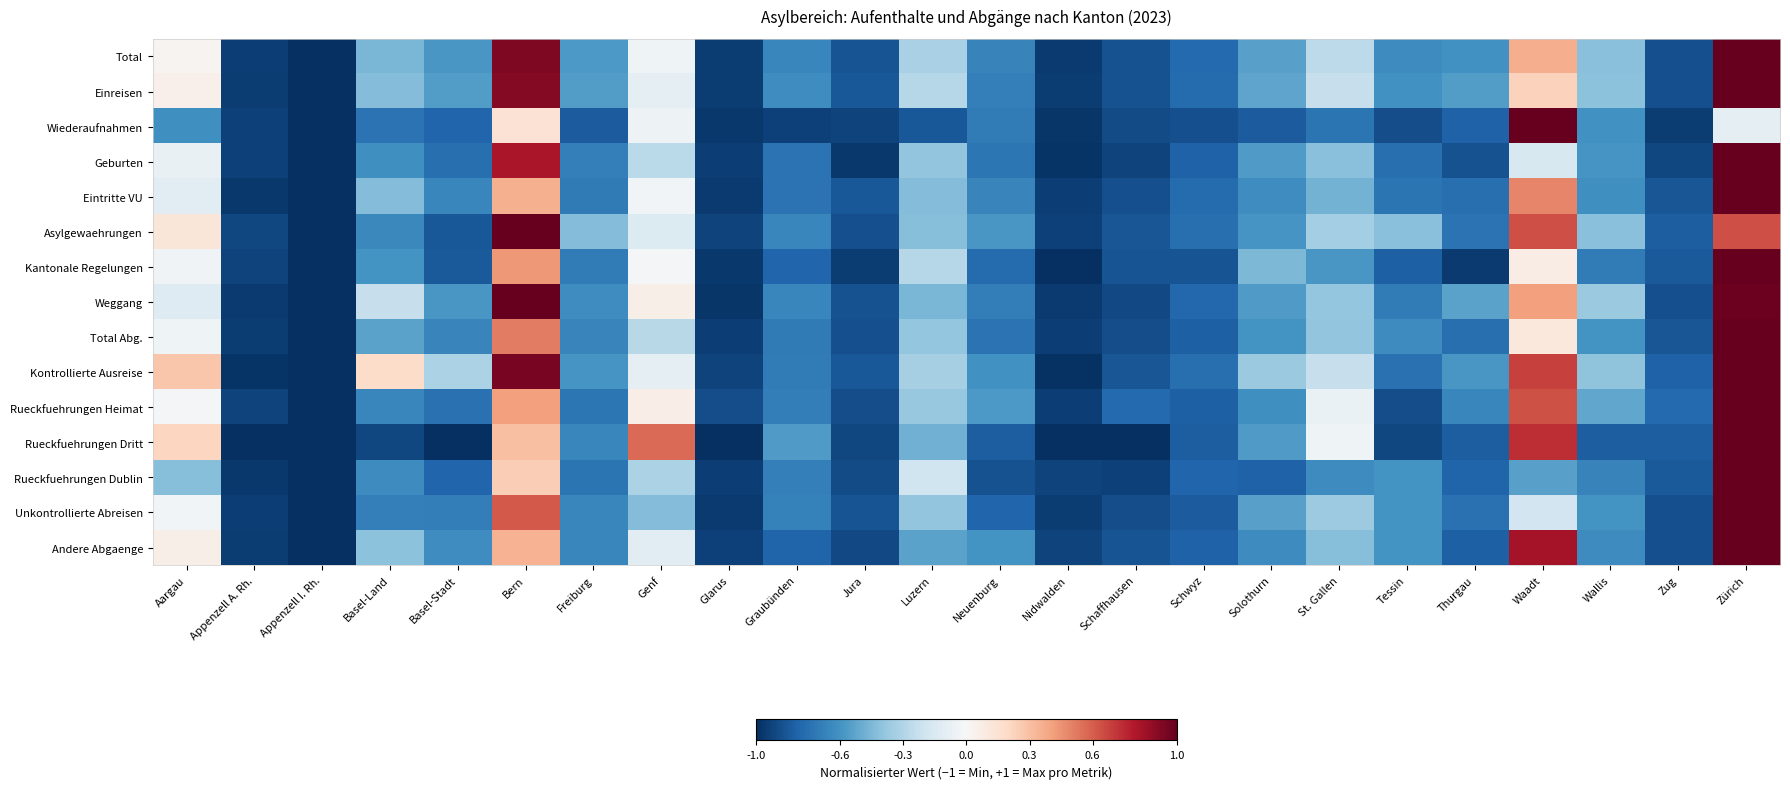

Reading right to left, transcribe all the data shown in this chart.

Total: Zürich=1.0	Zug=-0.9	Wallis=-0.4	Waadt=0.4	Thurgau=-0.6	Tessin=-0.6	St. Gallen=-0.3	Solothurn=-0.5	Schwyz=-0.8	Schaffhausen=-0.9	Nidwalden=-1.0	Neuenburg=-0.7	Luzern=-0.3	Jura=-0.9	Graubünden=-0.7	Glarus=-0.9	Genf=-0.0	Freiburg=-0.6	Bern=0.9	Basel-Stadt=-0.6	Basel-Land=-0.5	Appenzell I. Rh.=-1.0	Appenzell A. Rh.=-0.9	Aargau=0.0
Einreisen: Zürich=1.0	Zug=-0.9	Wallis=-0.4	Waadt=0.2	Thurgau=-0.6	Tessin=-0.6	St. Gallen=-0.2	Solothurn=-0.5	Schwyz=-0.8	Schaffhausen=-0.9	Nidwalden=-1.0	Neuenburg=-0.7	Luzern=-0.3	Jura=-0.8	Graubünden=-0.6	Glarus=-0.9	Genf=-0.1	Freiburg=-0.6	Bern=0.9	Basel-Stadt=-0.6	Basel-Land=-0.4	Appenzell I. Rh.=-1.0	Appenzell A. Rh.=-1.0	Aargau=0.1
Wiederaufnahmen: Zürich=-0.1	Zug=-1.0	Wallis=-0.6	Waadt=1.0	Thurgau=-0.8	Tessin=-0.9	St. Gallen=-0.7	Solothurn=-0.8	Schwyz=-0.9	Schaffhausen=-0.9	Nidwalden=-1.0	Neuenburg=-0.7	Luzern=-0.8	Jura=-0.9	Graubünden=-0.9	Glarus=-1.0	Genf=-0.1	Freiburg=-0.8	Bern=0.1	Basel-Stadt=-0.8	Basel-Land=-0.7	Appenzell I. Rh.=-1.0	Appenzell A. Rh.=-0.9	Aargau=-0.6
Geburten: Zürich=1.0	Zug=-0.9	Wallis=-0.6	Waadt=-0.2	Thurgau=-0.9	Tessin=-0.8	St. Gallen=-0.4	Solothurn=-0.6	Schwyz=-0.8	Schaffhausen=-0.9	Nidwalden=-1.0	Neuenburg=-0.7	Luzern=-0.4	Jura=-1.0	Graubünden=-0.7	Glarus=-0.9	Genf=-0.3	Freiburg=-0.7	Bern=0.8	Basel-Stadt=-0.8	Basel-Land=-0.6	Appenzell I. Rh.=-1.0	Appenzell A. Rh.=-0.9	Aargau=-0.1
Eintritte VU: Zürich=1.0	Zug=-0.9	Wallis=-0.6	Waadt=0.5	Thurgau=-0.8	Tessin=-0.7	St. Gallen=-0.5	Solothurn=-0.6	Schwyz=-0.8	Schaffhausen=-0.9	Nidwalden=-0.9	Neuenburg=-0.7	Luzern=-0.4	Jura=-0.8	Graubünden=-0.7	Glarus=-1.0	Genf=-0.0	Freiburg=-0.7	Bern=0.4	Basel-Stadt=-0.7	Basel-Land=-0.4	Appenzell I. Rh.=-1.0	Appenzell A. Rh.=-1.0	Aargau=-0.1
Asylgewaehrungen: Zürich=0.6	Zug=-0.8	Wallis=-0.4	Waadt=0.6	Thurgau=-0.7	Tessin=-0.4	St. Gallen=-0.3	Solothurn=-0.6	Schwyz=-0.8	Schaffhausen=-0.9	Nidwalden=-0.9	Neuenburg=-0.6	Luzern=-0.4	Jura=-0.9	Graubünden=-0.7	Glarus=-0.9	Genf=-0.1	Freiburg=-0.4	Bern=1.0	Basel-Stadt=-0.9	Basel-Land=-0.6	Appenzell I. Rh.=-1.0	Appenzell A. Rh.=-0.9	Aargau=0.1
Kantonale Regelungen: Zürich=1.0	Zug=-0.8	Wallis=-0.7	Waadt=0.1	Thurgau=-1.0	Tessin=-0.8	St. Gallen=-0.6	Solothurn=-0.4	Schwyz=-0.9	Schaffhausen=-0.9	Nidwalden=-1.0	Neuenburg=-0.8	Luzern=-0.3	Jura=-1.0	Graubünden=-0.8	Glarus=-1.0	Genf=-0.0	Freiburg=-0.7	Bern=0.4	Basel-Stadt=-0.8	Basel-Land=-0.6	Appenzell I. Rh.=-1.0	Appenzell A. Rh.=-0.9	Aargau=-0.0
Weggang: Zürich=1.0	Zug=-0.9	Wallis=-0.4	Waadt=0.4	Thurgau=-0.5	Tessin=-0.7	St. Gallen=-0.4	Solothurn=-0.6	Schwyz=-0.8	Schaffhausen=-0.9	Nidwalden=-1.0	Neuenburg=-0.7	Luzern=-0.5	Jura=-0.9	Graubünden=-0.7	Glarus=-1.0	Genf=0.1	Freiburg=-0.6	Bern=1.0	Basel-Stadt=-0.6	Basel-Land=-0.2	Appenzell I. Rh.=-1.0	Appenzell A. Rh.=-1.0	Aargau=-0.1
Total Abg.: Zürich=1.0	Zug=-0.9	Wallis=-0.6	Waadt=0.1	Thurgau=-0.8	Tessin=-0.6	St. Gallen=-0.4	Solothurn=-0.6	Schwyz=-0.8	Schaffhausen=-0.9	Nidwalden=-0.9	Neuenburg=-0.7	Luzern=-0.4	Jura=-0.9	Graubünden=-0.7	Glarus=-0.9	Genf=-0.3	Freiburg=-0.7	Bern=0.5	Basel-Stadt=-0.7	Basel-Land=-0.5	Appenzell I. Rh.=-1.0	Appenzell A. Rh.=-1.0	Aargau=-0.0
Kontrollierte Ausreise: Zürich=1.0	Zug=-0.8	Wallis=-0.4	Waadt=0.7	Thurgau=-0.6	Tessin=-0.7	St. Gallen=-0.2	Solothurn=-0.4	Schwyz=-0.8	Schaffhausen=-0.9	Nidwalden=-1.0	Neuenburg=-0.6	Luzern=-0.3	Jura=-0.8	Graubünden=-0.7	Glarus=-0.9	Genf=-0.1	Freiburg=-0.6	Bern=0.9	Basel-Stadt=-0.3	Basel-Land=0.2	Appenzell I. Rh.=-1.0	Appenzell A. Rh.=-1.0	Aargau=0.3
Rueckfuehrungen Heimat: Zürich=1.0	Zug=-0.8	Wallis=-0.5	Waadt=0.6	Thurgau=-0.7	Tessin=-0.9	St. Gallen=-0.1	Solothurn=-0.6	Schwyz=-0.8	Schaffhausen=-0.8	Nidwalden=-0.9	Neuenburg=-0.6	Luzern=-0.4	Jura=-0.9	Graubünden=-0.7	Glarus=-0.9	Genf=0.1	Freiburg=-0.7	Bern=0.4	Basel-Stadt=-0.7	Basel-Land=-0.7	Appenzell I. Rh.=-1.0	Appenzell A. Rh.=-0.9	Aargau=-0.0
Rueckfuehrungen Dritt: Zürich=1.0	Zug=-0.8	Wallis=-0.8	Waadt=0.7	Thurgau=-0.8	Tessin=-0.9	St. Gallen=-0.0	Solothurn=-0.6	Schwyz=-0.8	Schaffhausen=-1.0	Nidwalden=-1.0	Neuenburg=-0.8	Luzern=-0.5	Jura=-0.9	Graubünden=-0.6	Glarus=-1.0	Genf=0.6	Freiburg=-0.7	Bern=0.3	Basel-Stadt=-1.0	Basel-Land=-0.9	Appenzell I. Rh.=-1.0	Appenzell A. Rh.=-1.0	Aargau=0.2
Rueckfuehrungen Dublin: Zürich=1.0	Zug=-0.8	Wallis=-0.7	Waadt=-0.5	Thurgau=-0.8	Tessin=-0.6	St. Gallen=-0.6	Solothurn=-0.8	Schwyz=-0.8	Schaffhausen=-0.9	Nidwalden=-0.9	Neuenburg=-0.9	Luzern=-0.2	Jura=-0.9	Graubünden=-0.7	Glarus=-0.9	Genf=-0.3	Freiburg=-0.7	Bern=0.2	Basel-Stadt=-0.8	Basel-Land=-0.6	Appenzell I. Rh.=-1.0	Appenzell A. Rh.=-1.0	Aargau=-0.4
Unkontrollierte Abreisen: Zürich=1.0	Zug=-0.9	Wallis=-0.6	Waadt=-0.2	Thurgau=-0.7	Tessin=-0.6	St. Gallen=-0.4	Solothurn=-0.5	Schwyz=-0.8	Schaffhausen=-0.9	Nidwalden=-1.0	Neuenburg=-0.8	Luzern=-0.4	Jura=-0.9	Graubünden=-0.7	Glarus=-1.0	Genf=-0.4	Freiburg=-0.6	Bern=0.6	Basel-Stadt=-0.7	Basel-Land=-0.7	Appenzell I. Rh.=-1.0	Appenzell A. Rh.=-0.9	Aargau=-0.0
Andere Abgaenge: Zürich=1.0	Zug=-0.9	Wallis=-0.6	Waadt=0.8	Thurgau=-0.8	Tessin=-0.6	St. Gallen=-0.4	Solothurn=-0.6	Schwyz=-0.8	Schaffhausen=-0.9	Nidwalden=-0.9	Neuenburg=-0.6	Luzern=-0.5	Jura=-0.9	Graubünden=-0.8	Glarus=-0.9	Genf=-0.1	Freiburg=-0.7	Bern=0.3	Basel-Stadt=-0.6	Basel-Land=-0.4	Appenzell I. Rh.=-1.0	Appenzell A. Rh.=-1.0	Aargau=0.1